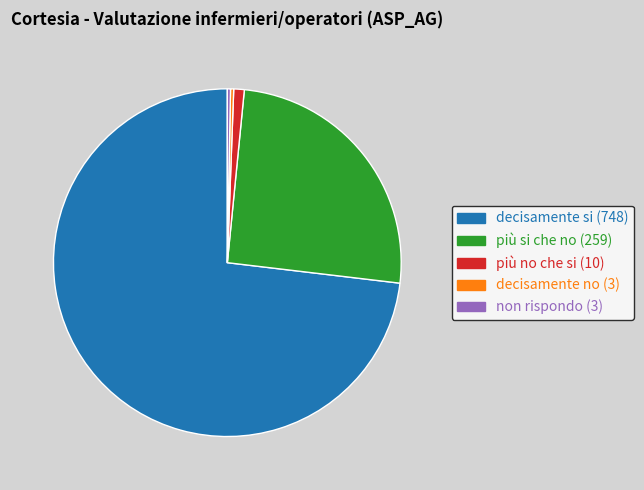

Combined, do decisamente si (748) and decisamente no (3) account for over 50%?

Yes